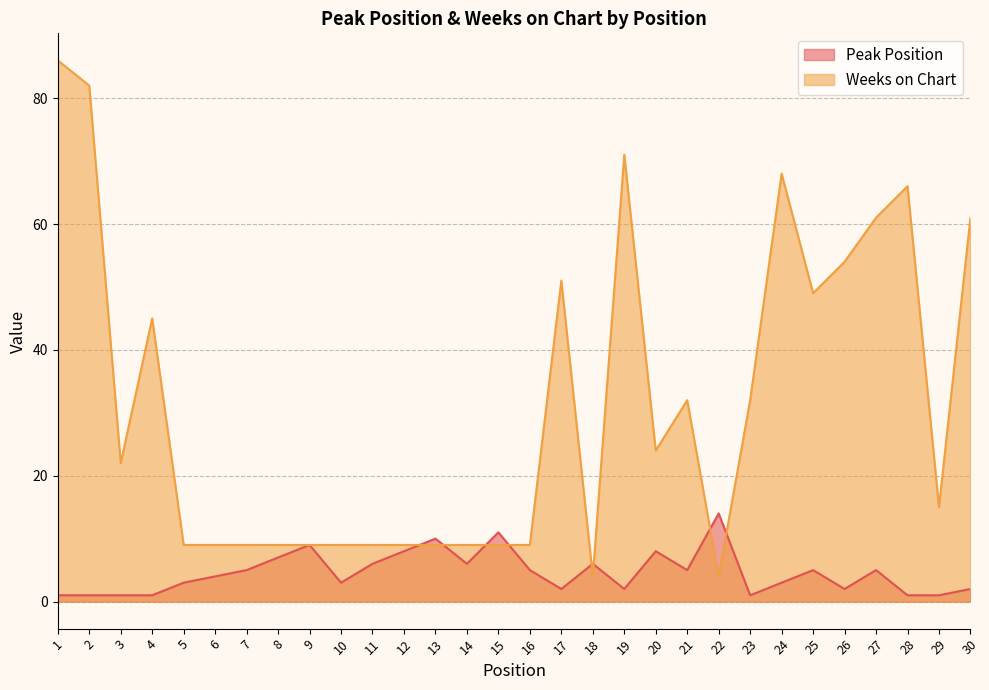

List the labels in order of Peak Position value, smallest first.

1, 2, 3, 4, 23, 28, 29, 17, 19, 26, 30, 5, 10, 24, 6, 7, 16, 21, 25, 27, 11, 14, 18, 8, 12, 20, 9, 13, 15, 22